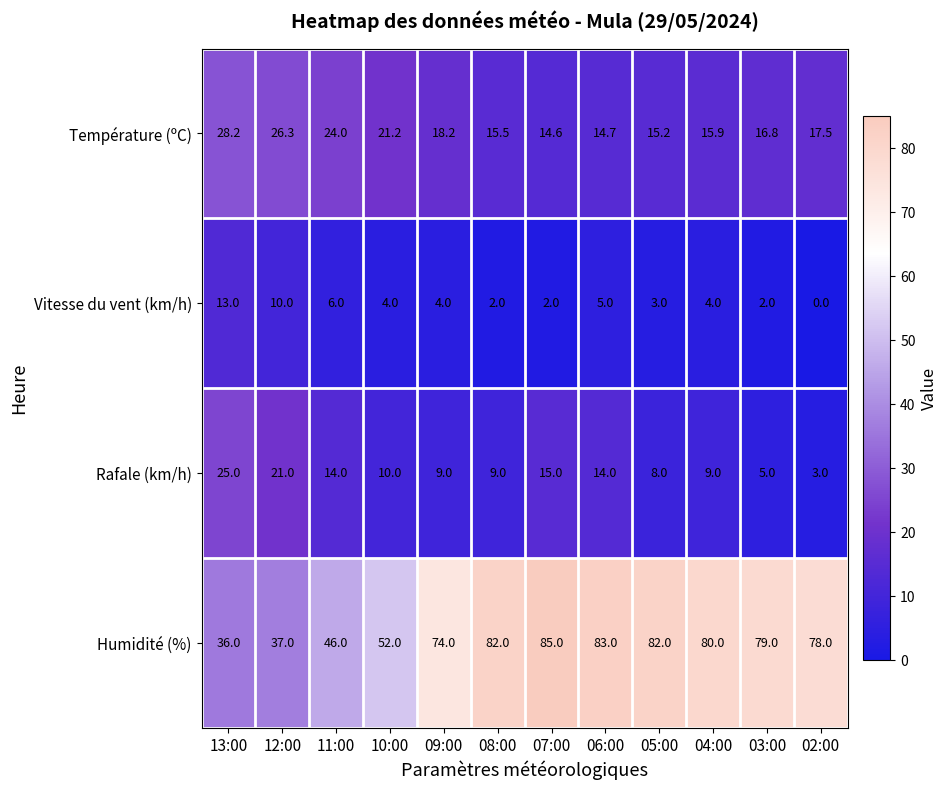

What is the difference between the Humidité (%) values at 12:00 and 07:00?

48.0